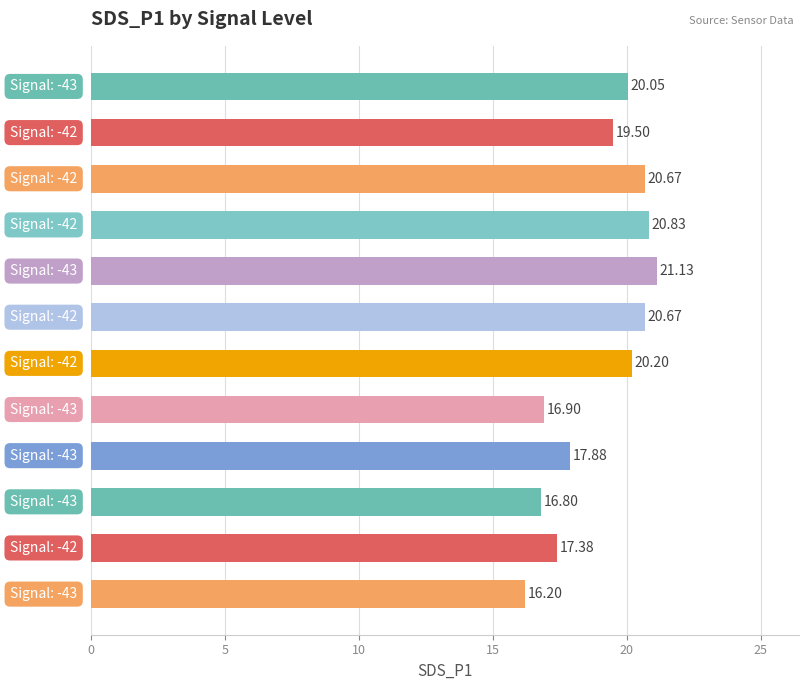

How many data points are above 20?

6